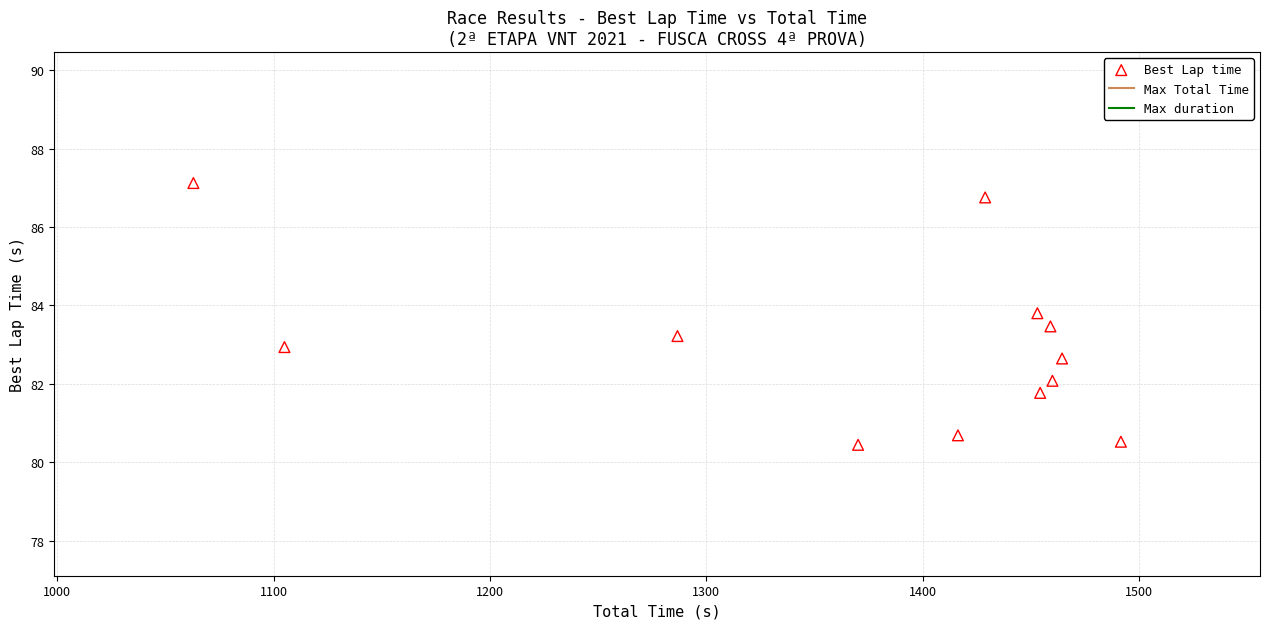

What is the average X value?

1371.0